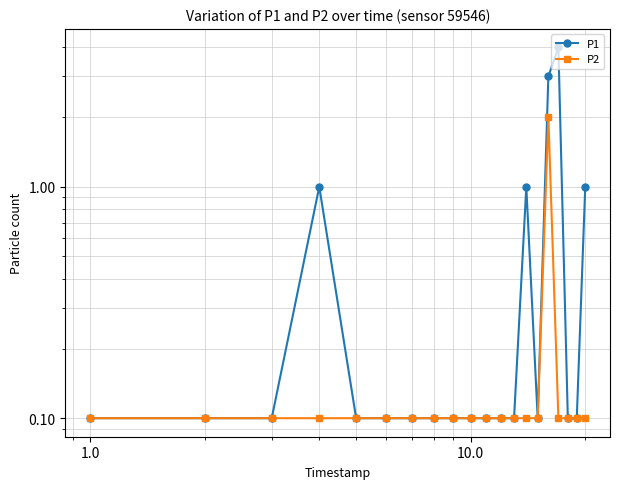

True or false: P2 has more than 0 interior local peaks.

True